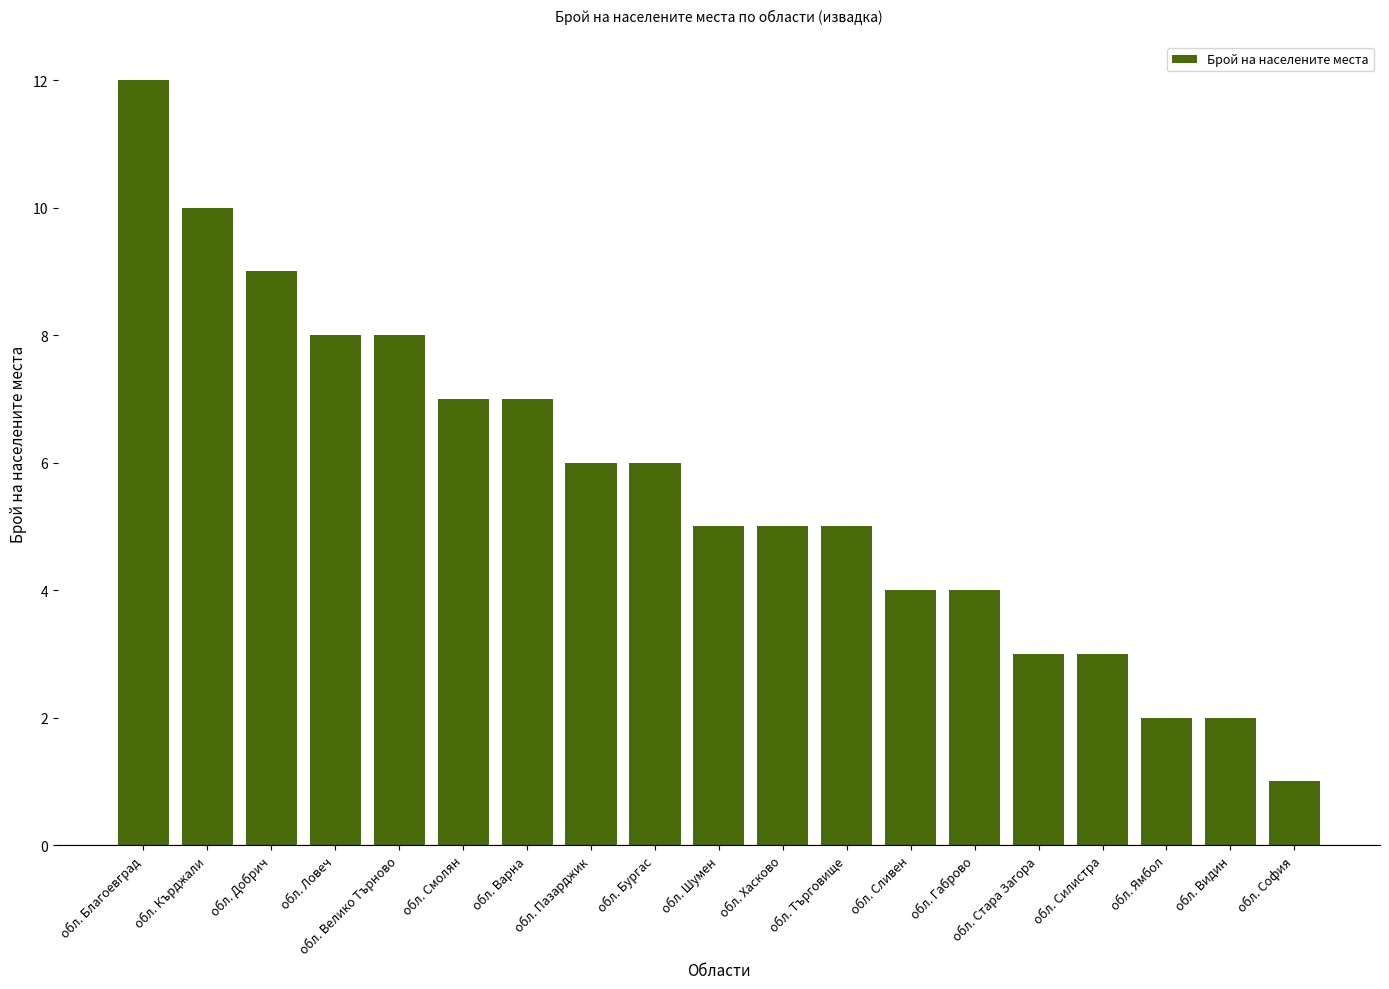

What is the difference between the second highest and second lowest values?

8